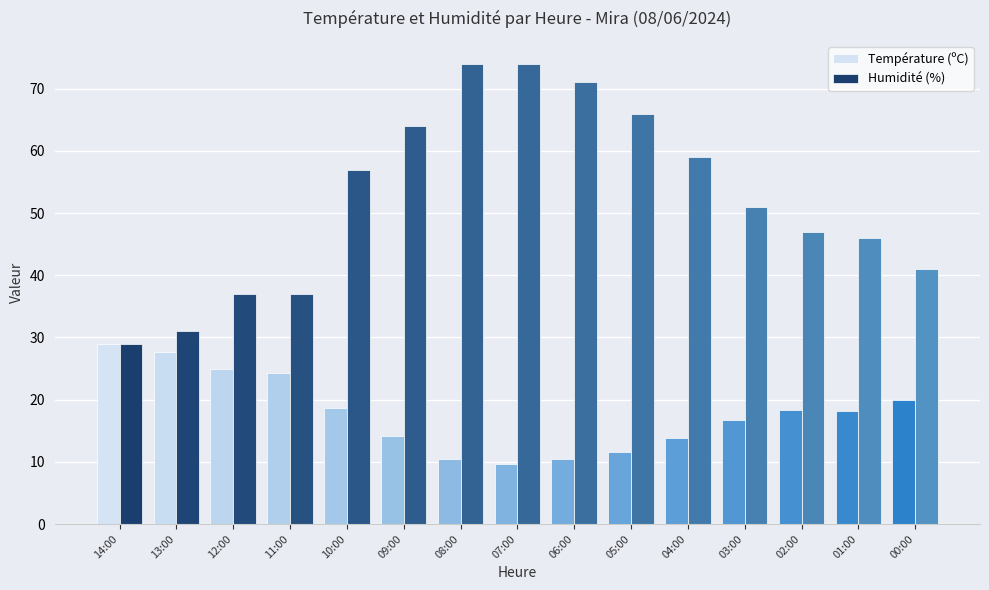

The value of Humidité (%) at 00:00 is 41.0. True or false?

True